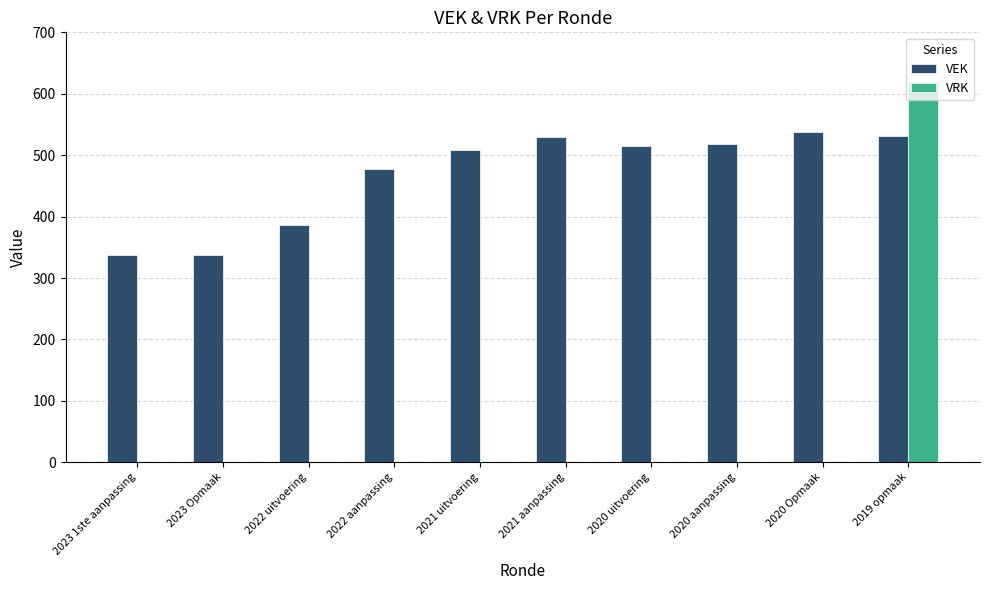

Read the VEK value at 2019 opmaak, to the nearest 10.

530